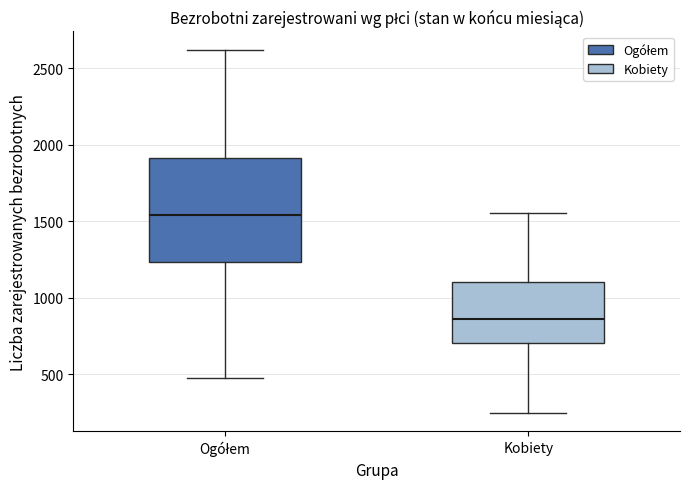

Reading left to right, transcribe this box plot: for each box, give where its median line is, the range the box spans, and where its two whiskers end, as read against the y-axis. The values are not printed on the chart, so give them approximately, as read against the axis.

Ogółem: median 1550, box 1250 to 1900, whiskers 500 to 2600
Kobiety: median 850, box 700 to 1100, whiskers 250 to 1550